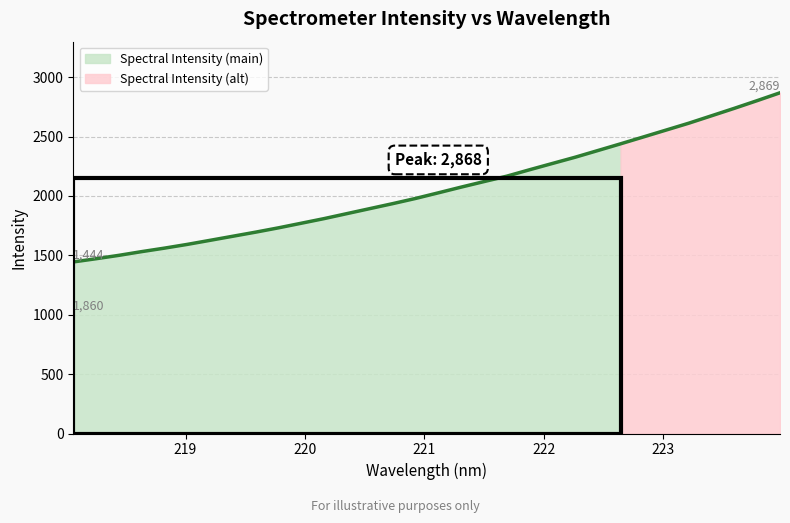

What is the difference between the values at 222.6447 and 219.589?

743.3